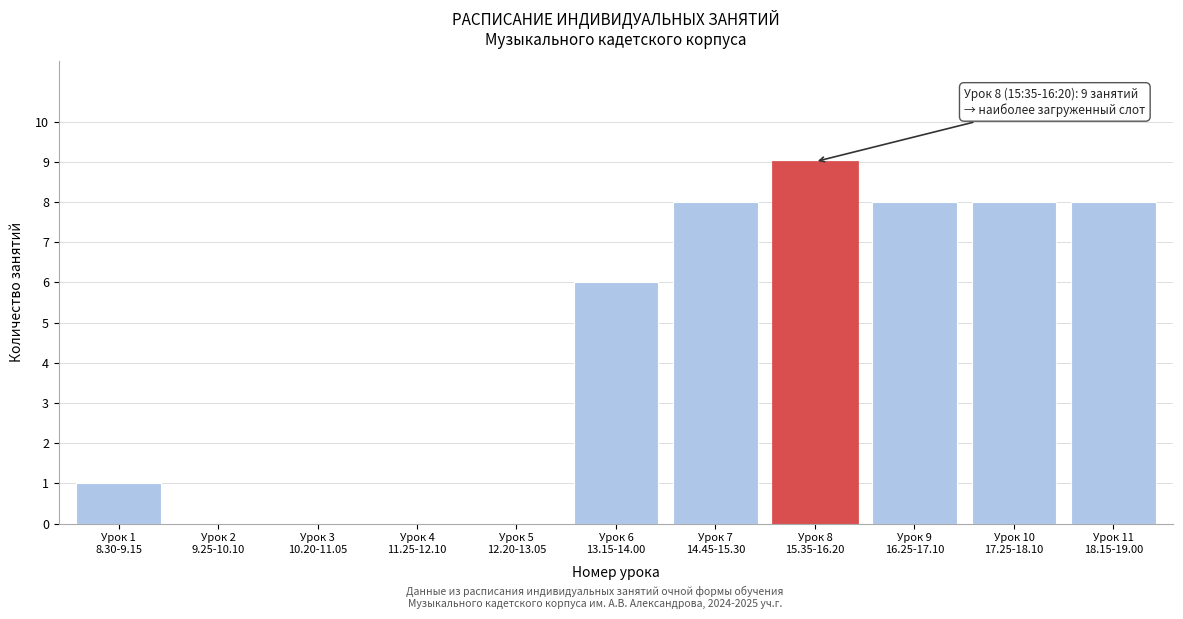

What is the greatest value displayed?

9